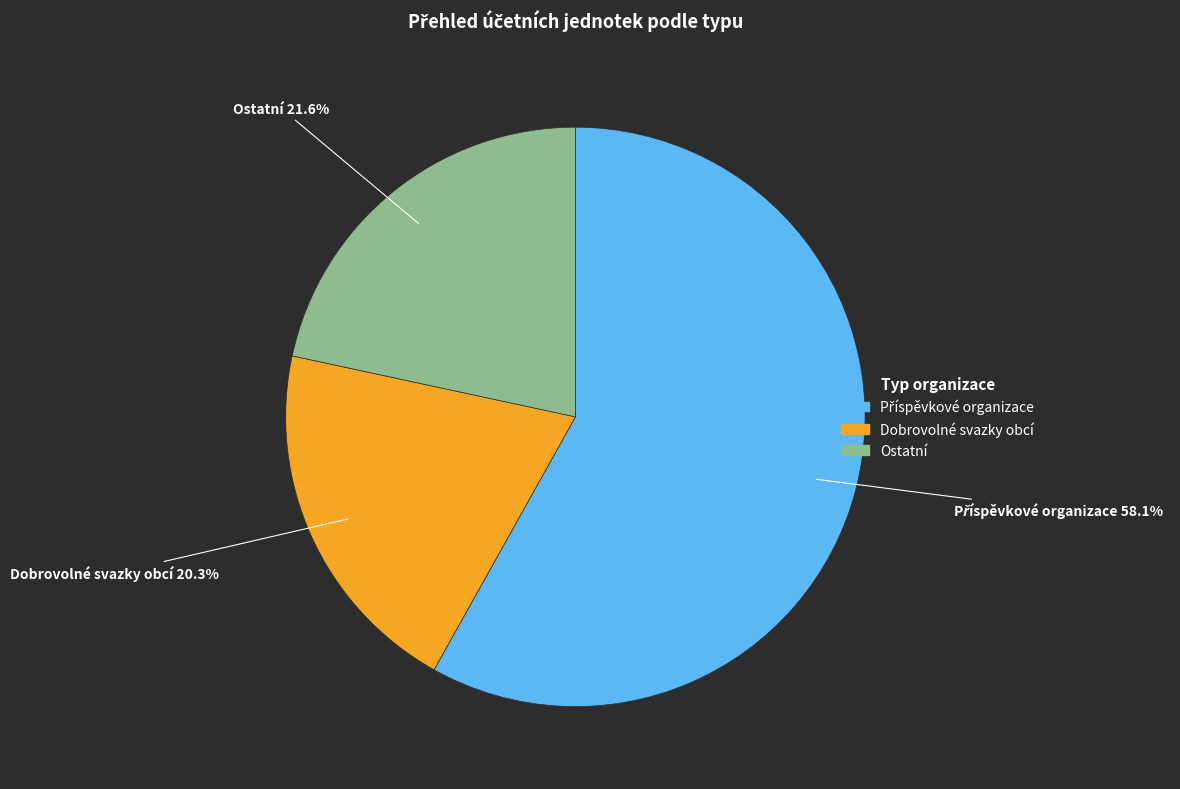

Is there any slice that represents more than half of the pie?

Yes